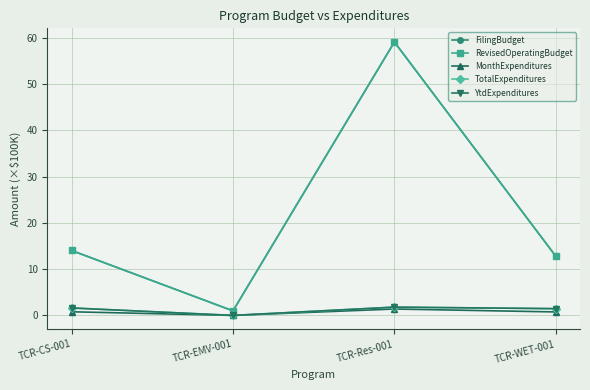

Does the chart have visible grid lines?

Yes